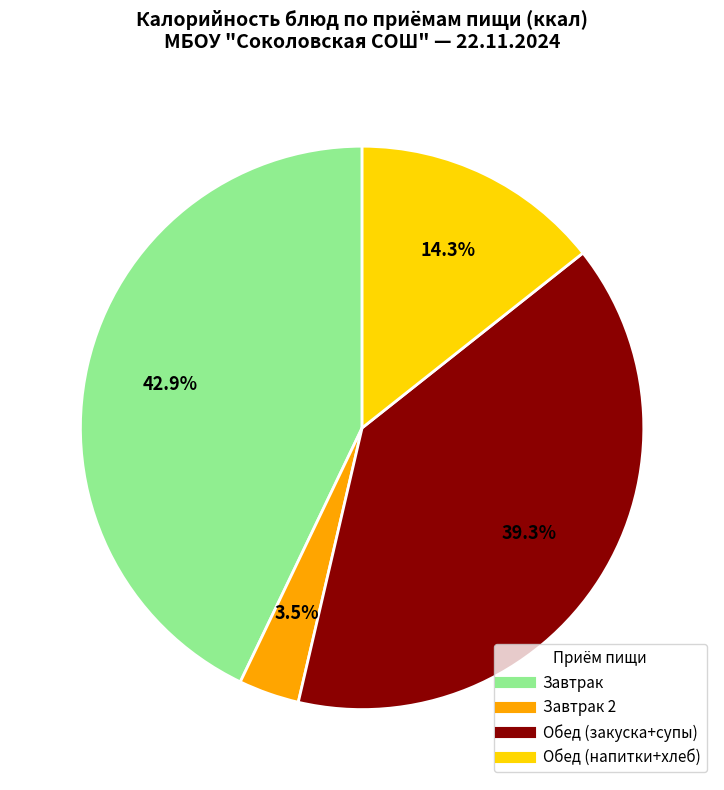

How many segments does this pie chart have?

4